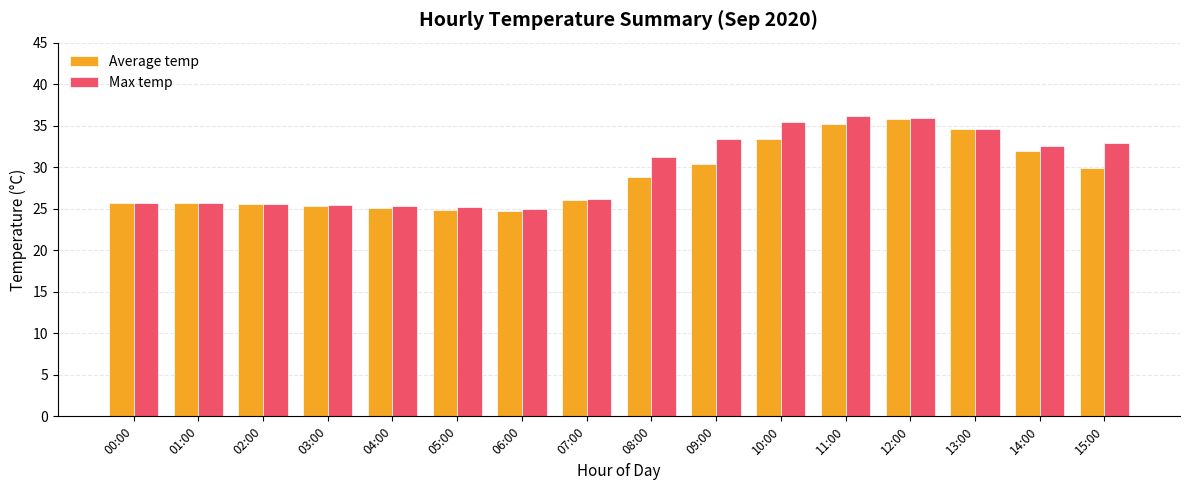

The value of Average temp at 09:00 is 18.4. True or false?

False